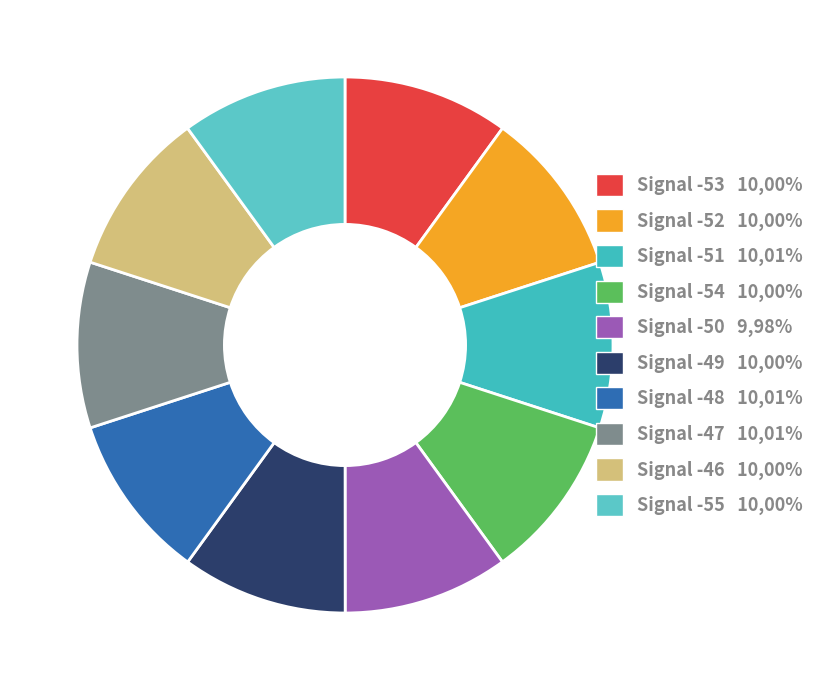

The Signal -55 slice represents 10% of the pie. True or false?

True